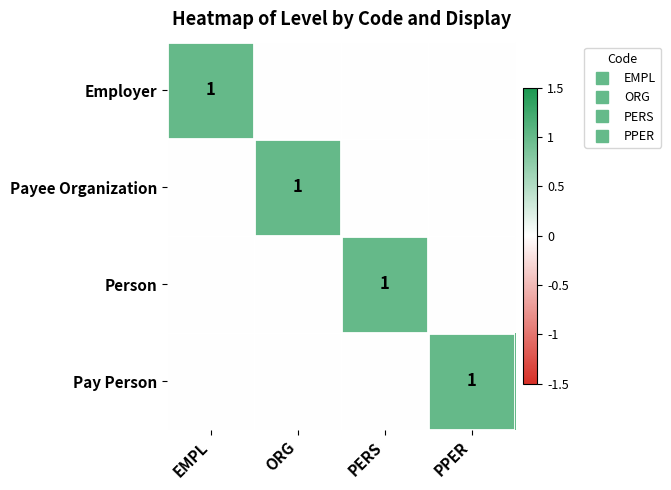

What is the sum of all Payee Organization values?

1